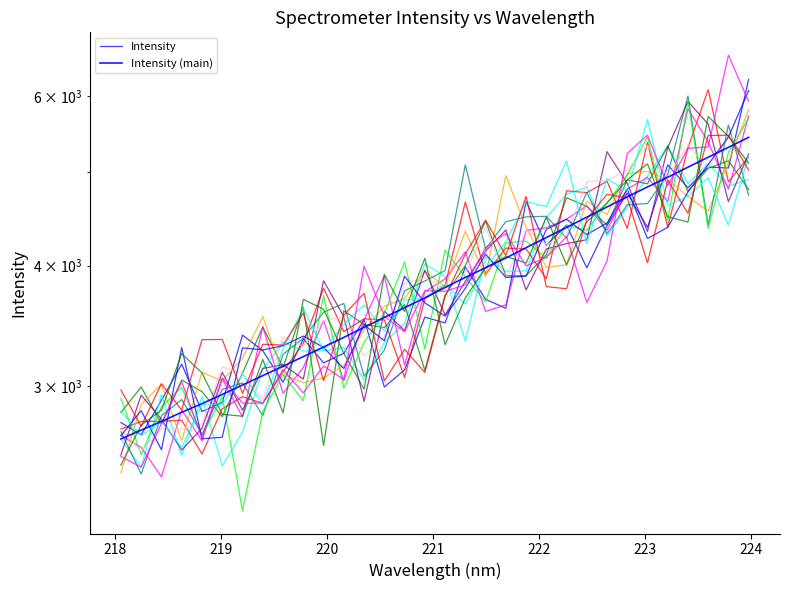

Reading left to right, extract all data points from this chart.

Intensity: 2750.5	2671.6	2901.0	3162.4	2824.0	2886.3	3388.8	3265.6	3028.7	3359.3	3172.1	3245.2	3519.2	2994.1	3119.1	3537.6	3489.5	3987.7	3691.4	3613.1	4665.5	4200.5	4406.7	3979.3	4401.7	4756.7	4382.4	5088.6	4817.5	5061.0	5050.4	6239.4
Intensity (main): 2645.4	2701.4	2758.1	2818.9	2877.9	2941.4	3008.7	3076.7	3146.8	3219.6	3294.2	3370.8	3452.4	3535.2	3618.4	3704.2	3797.2	3889.9	3980.5	4073.3	4175.9	4277.8	4383.0	4491.2	4602.1	4714.8	4826.9	4940.2	5060.6	5181.9	5305.8	5434.2